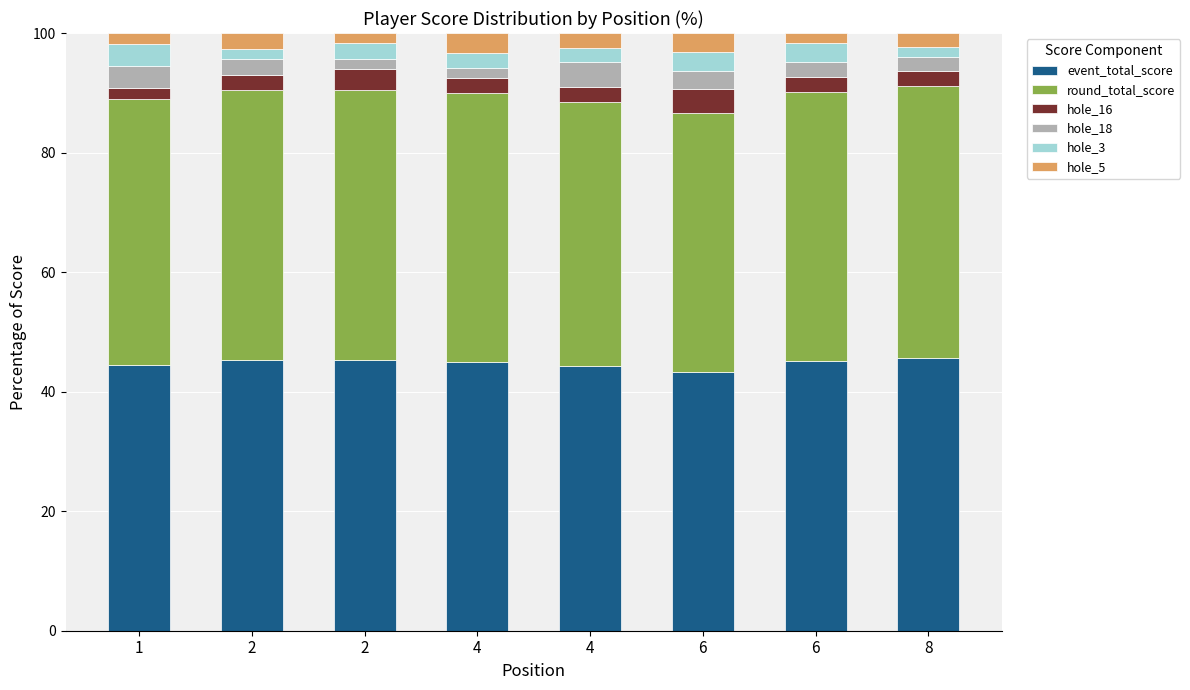

What is the value of the event_total_score bar at the 8th from the left?

45.6